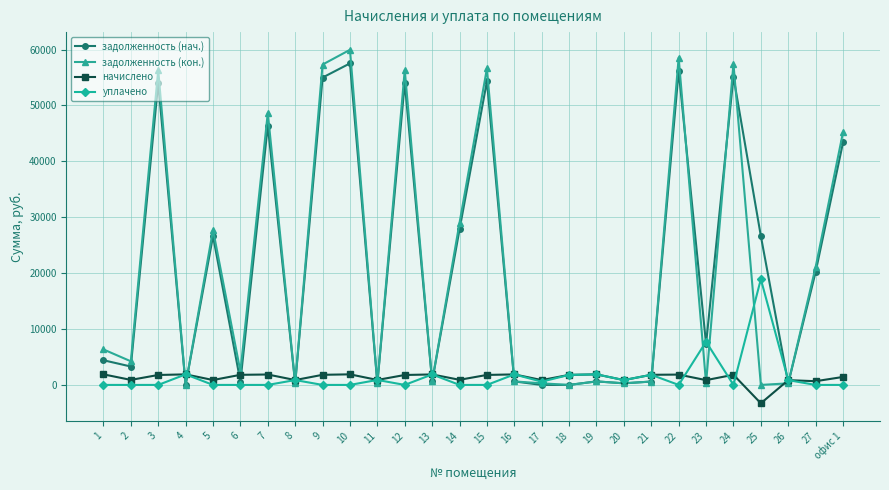

True or false: уплачено has more than 2 points higher than both neighbors.

True